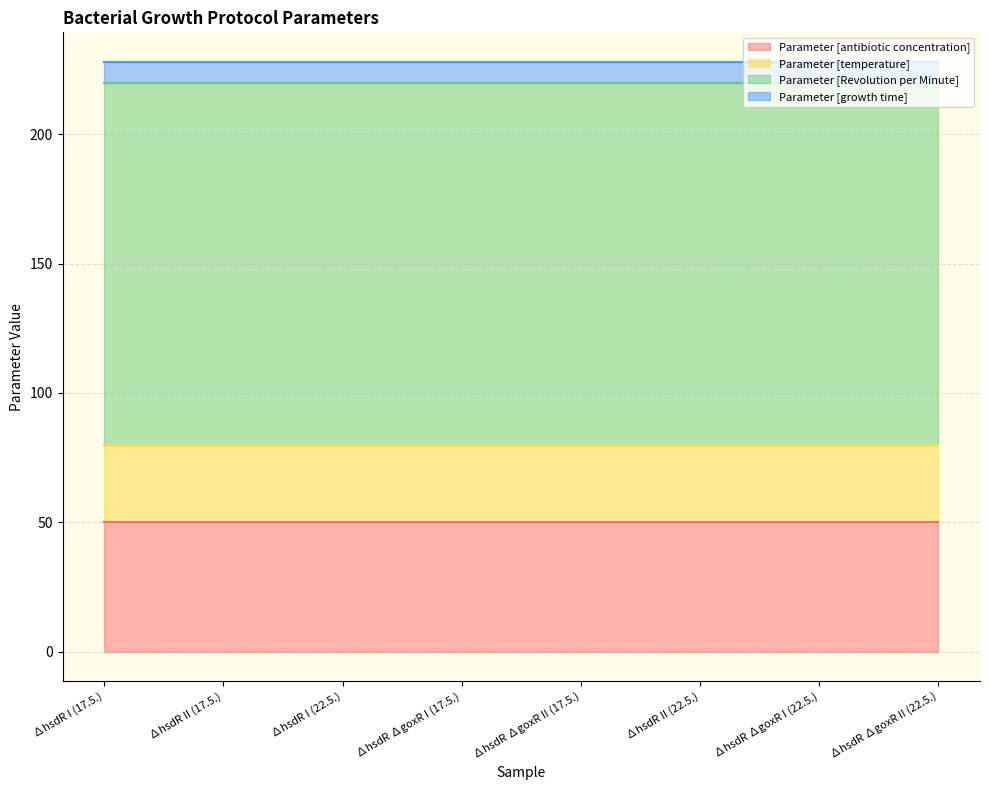

What is the average value of the Parameter [antibiotic concentration] series?

50